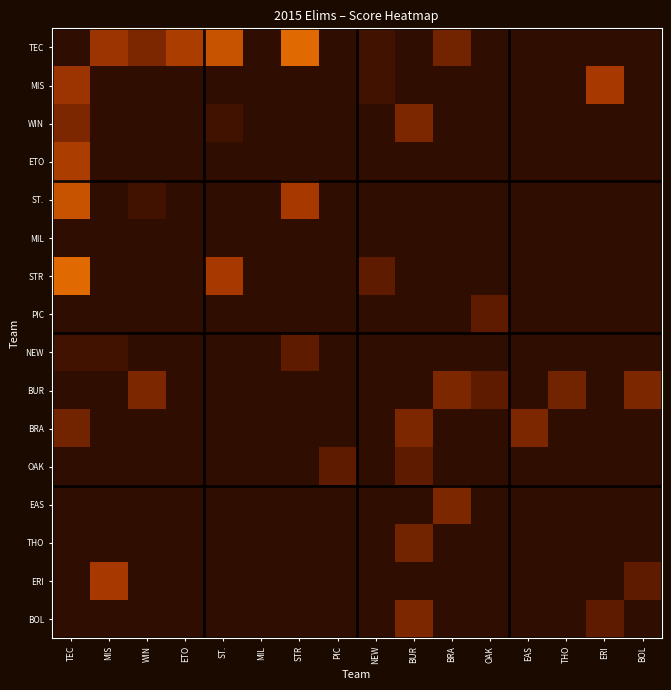

Which label corresponds to the smallest value in the chart?

TEC